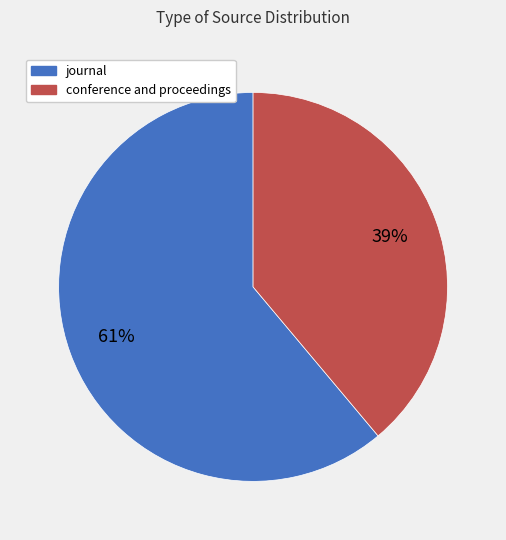

What is the smallest slice in the pie chart?

conference and proceedings